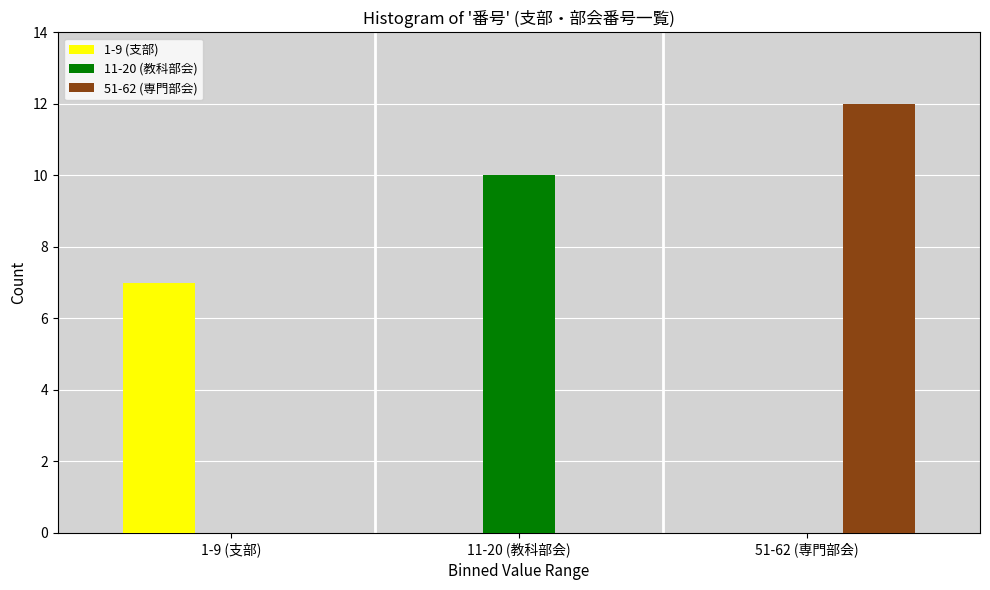

Reading left to right, what are all the values shown in this chart?

1-9 (支部): 1-9 (支部)=7	11-20 (教科部会)=0	51-62 (専門部会)=0
11-20 (教科部会): 1-9 (支部)=0	11-20 (教科部会)=10	51-62 (専門部会)=0
51-62 (専門部会): 1-9 (支部)=0	11-20 (教科部会)=0	51-62 (専門部会)=12